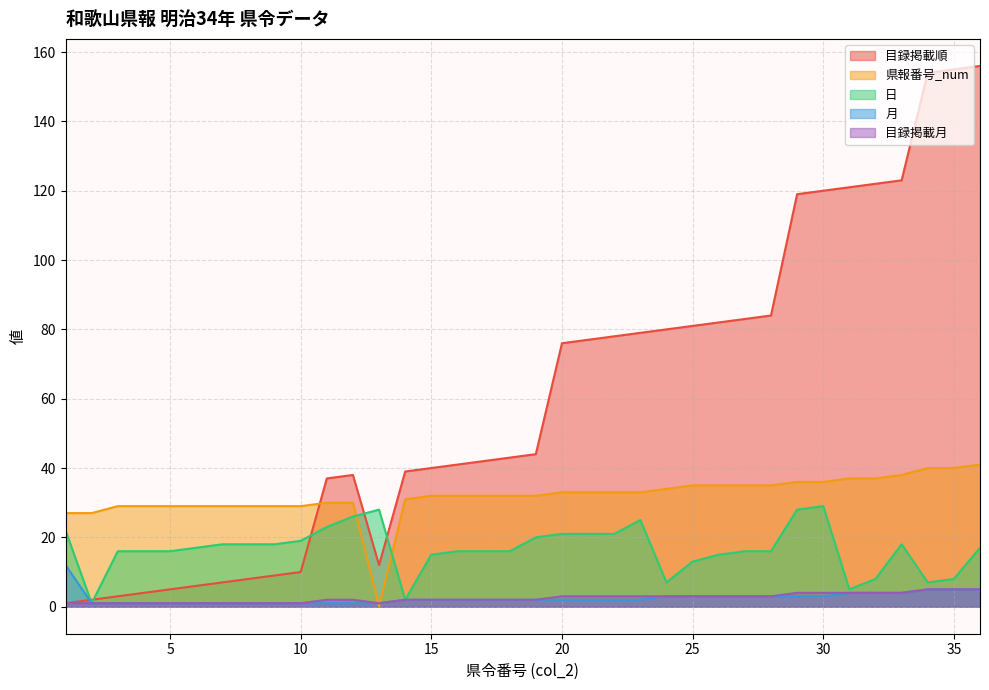

Is it true that 月 equals 1 at 16?

False